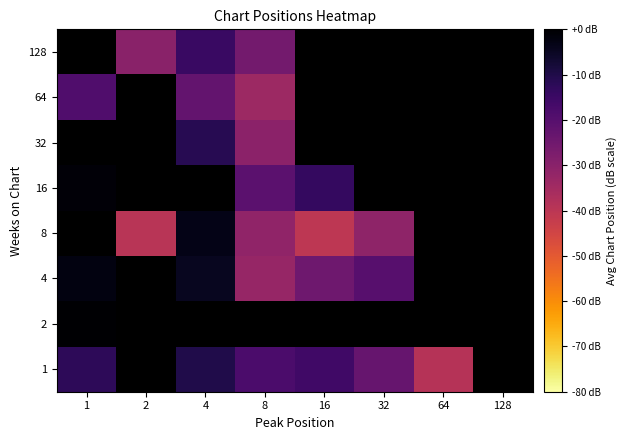

Which label corresponds to the smallest value in the chart?

16